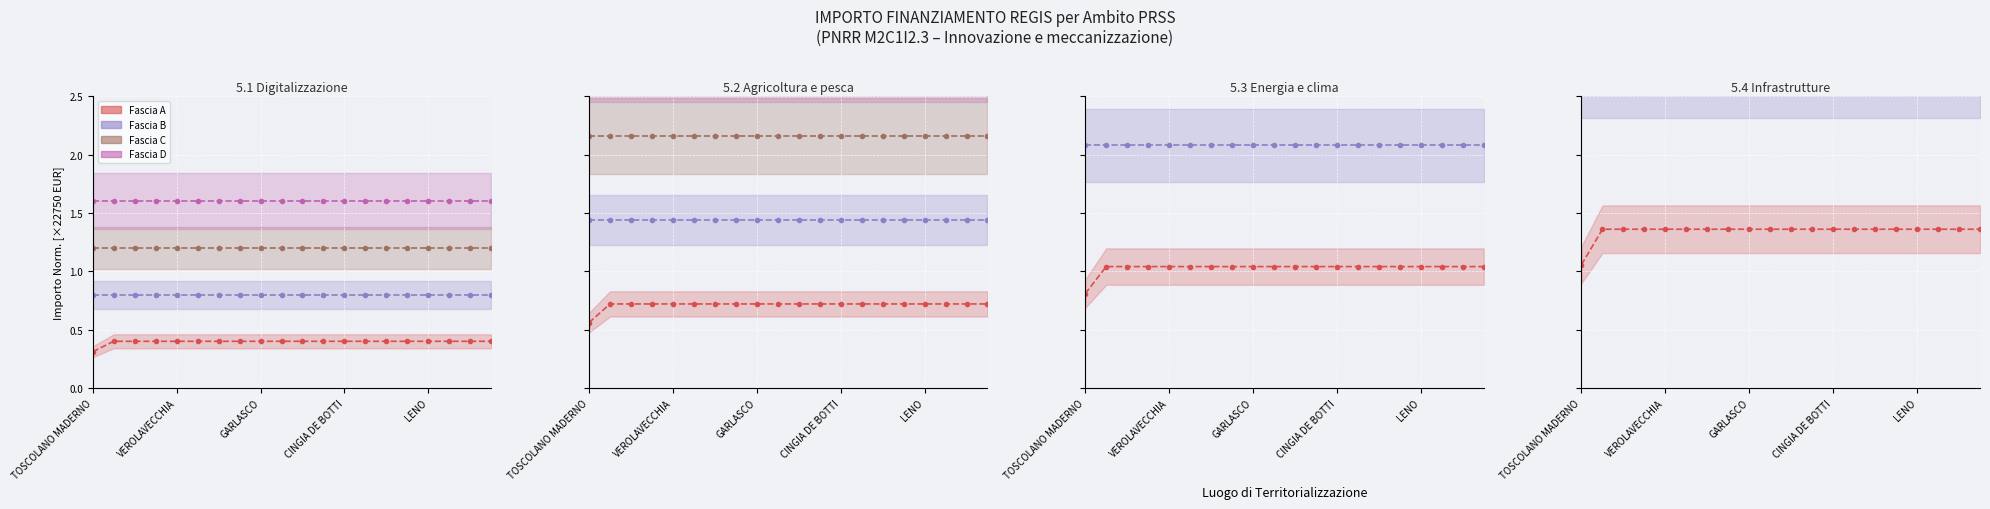

At how many categories does at least one series exceed 2?

20